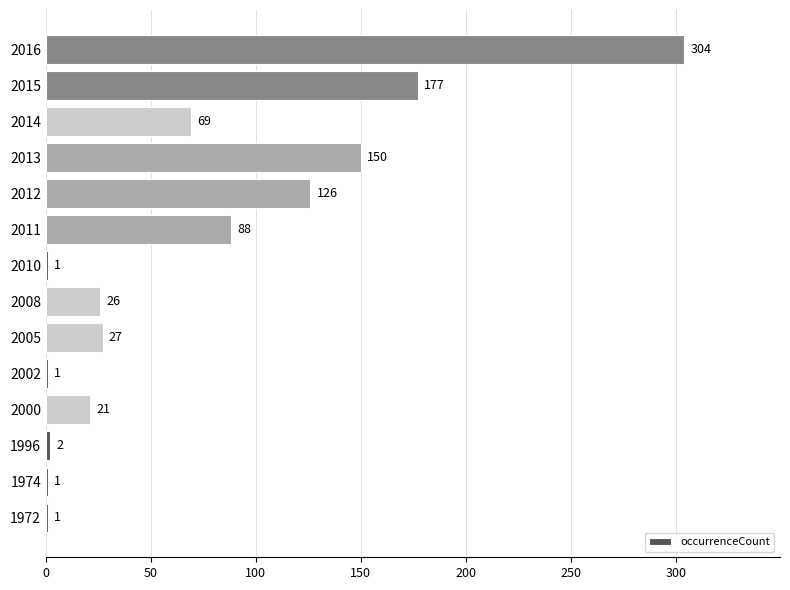

At which label is the value closest to 152?

2013